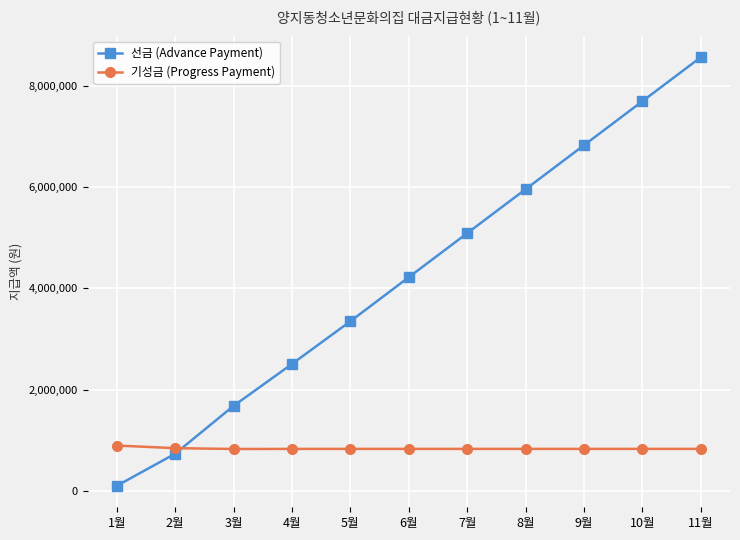

The value of 기성금 (Progress Payment) at 6월 is 829920. True or false?

True